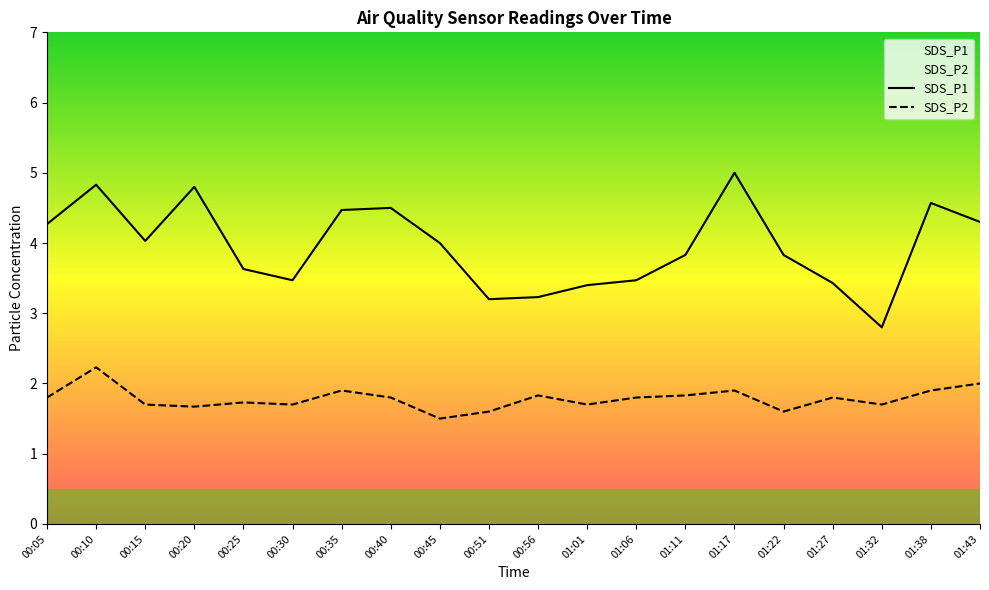

True or false: SDS_P1 and SDS_P2 cross at least once.

False